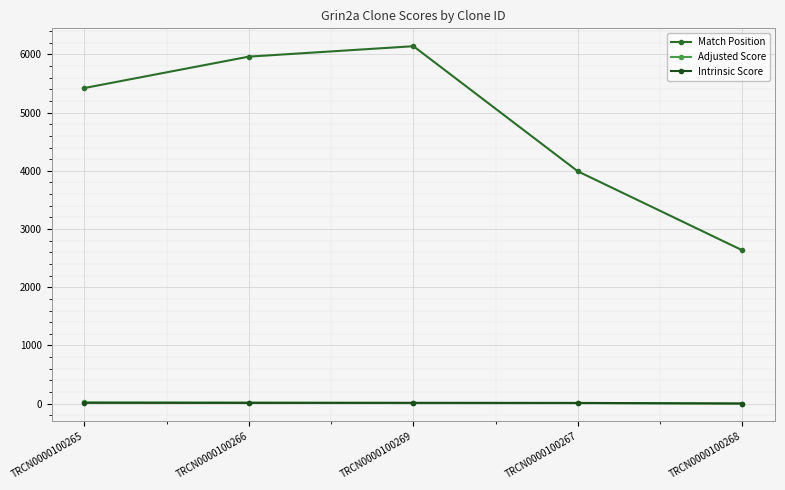

What is the difference between the Match Position values at TRCN0000100269 and TRCN0000100266?

179.0